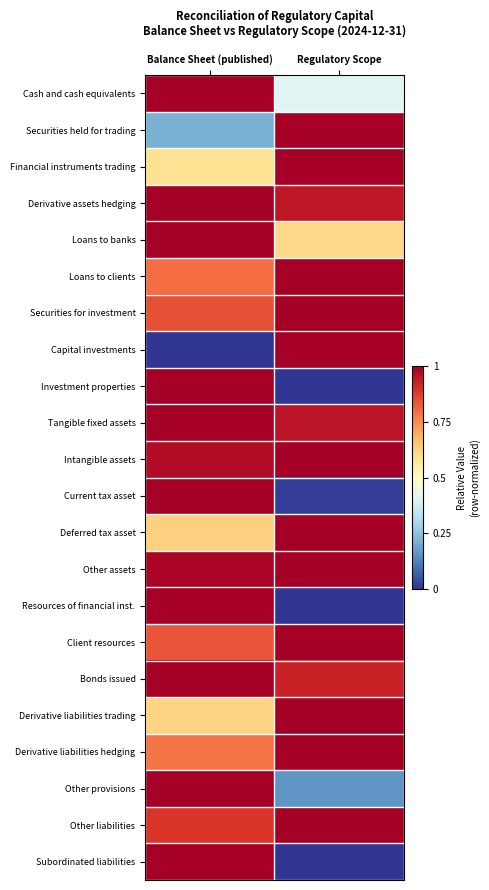

Which series changed the most between Balance Sheet (published) and Regulatory Scope?

Capital investments